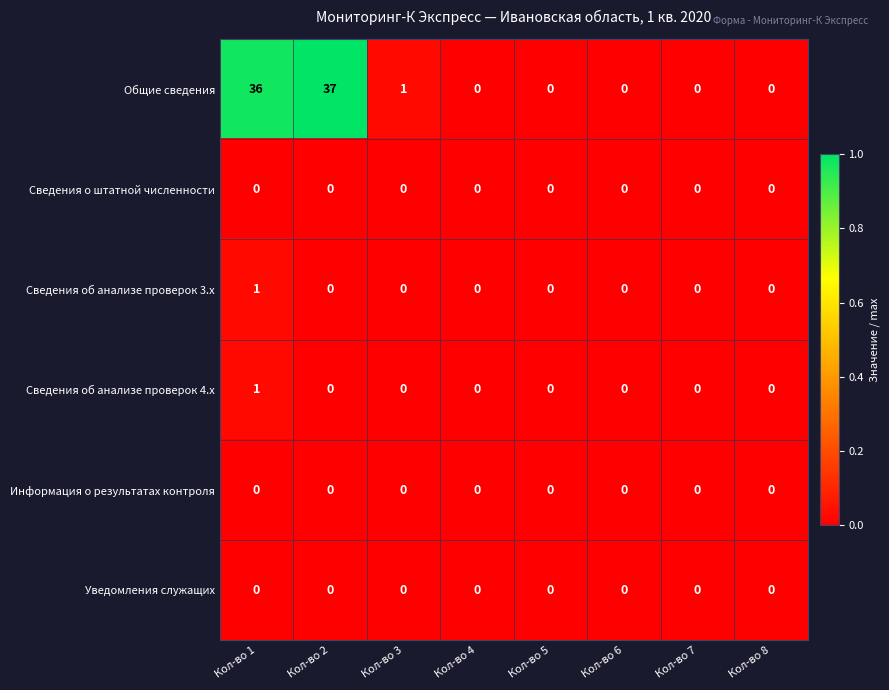

What is the average value of the Общие сведения series?

9